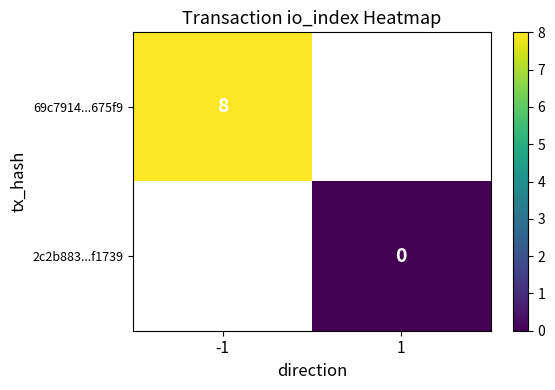

True or false: 69c7914...675f9 has a value of 8 at -1.

True